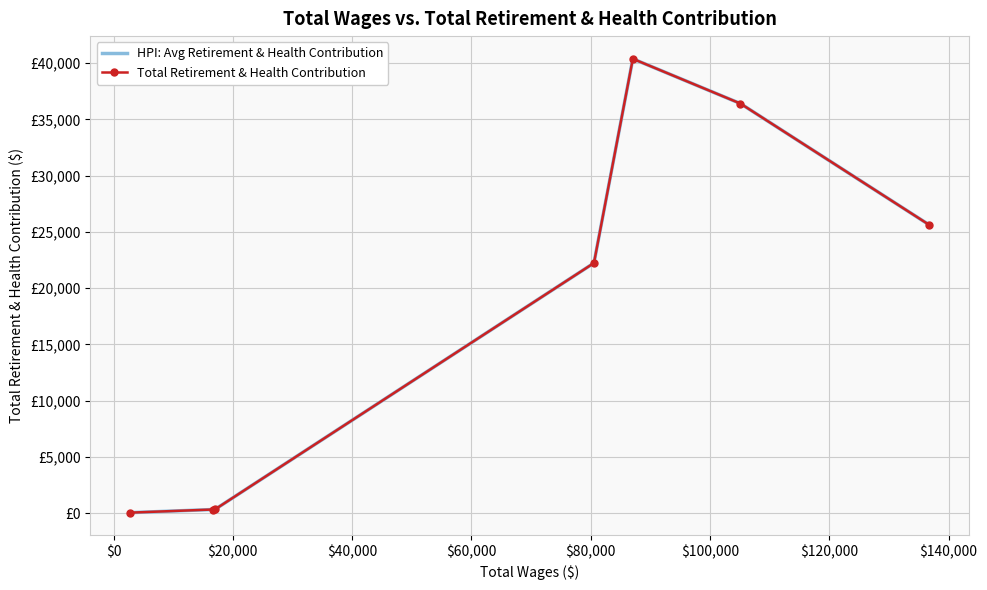

True or false: HPI: Avg Retirement & Health Contribution has more than 1 points higher than both neighbors.

False